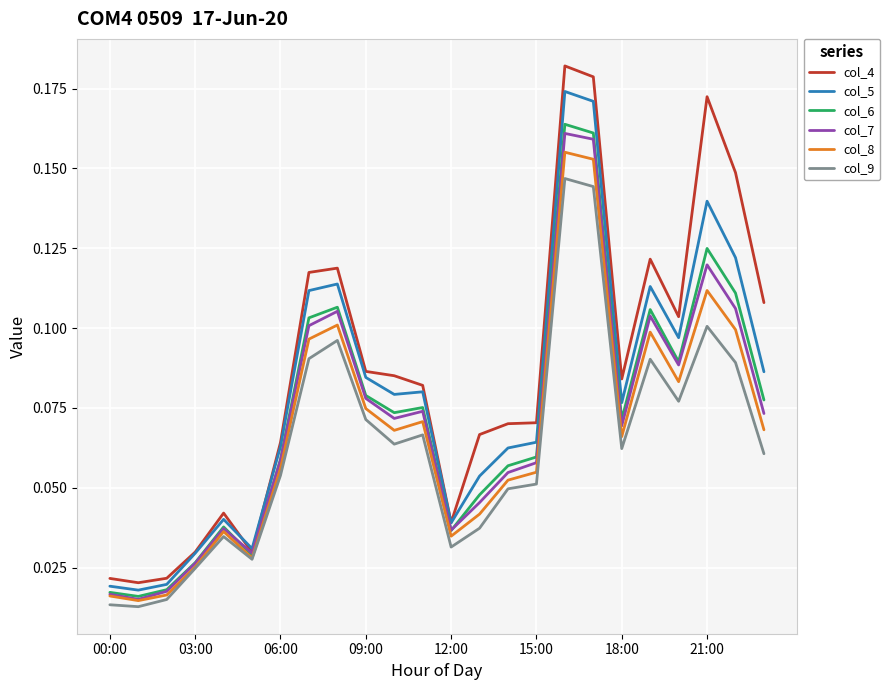

True or false: col_5 has more than 2 interior local peaks.

True